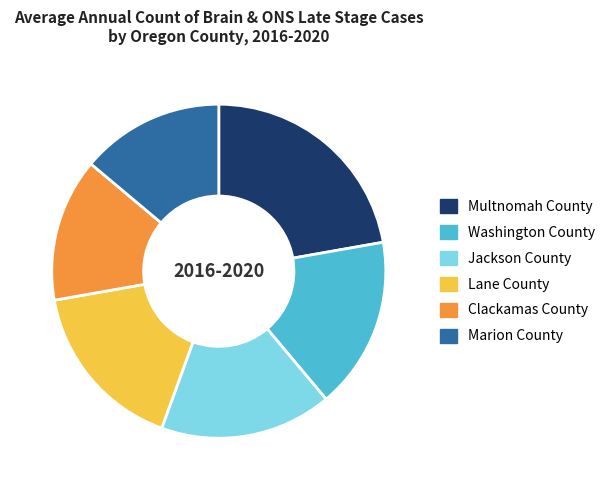

Count the number of slices in the pie.

6